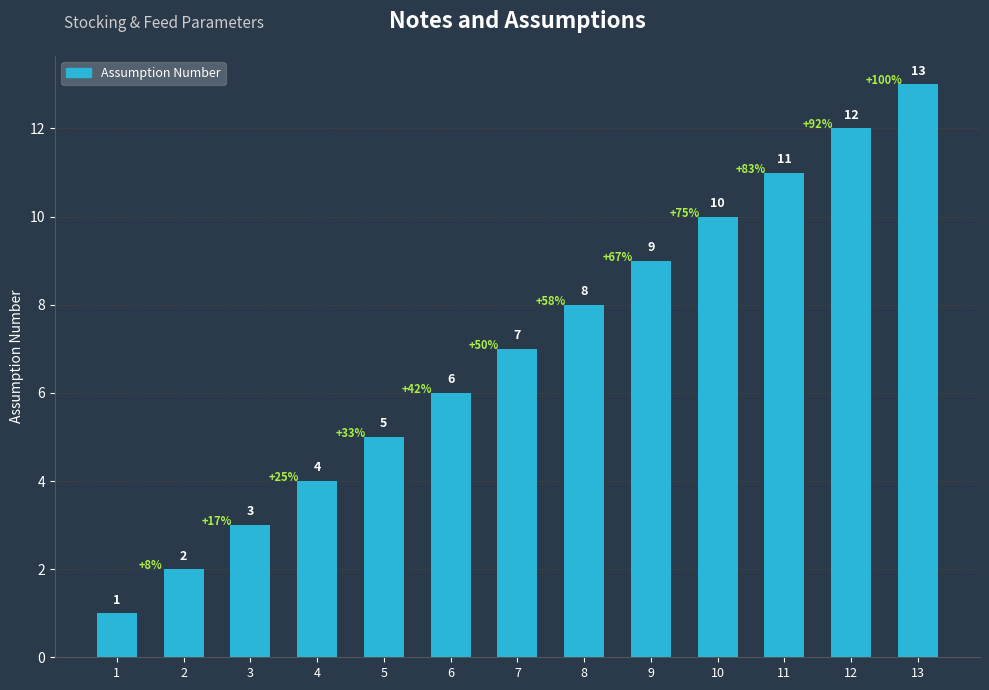

List the labels in order of value, largest first.

13, 12, 11, 10, 9, 8, 7, 6, 5, 4, 3, 2, 1